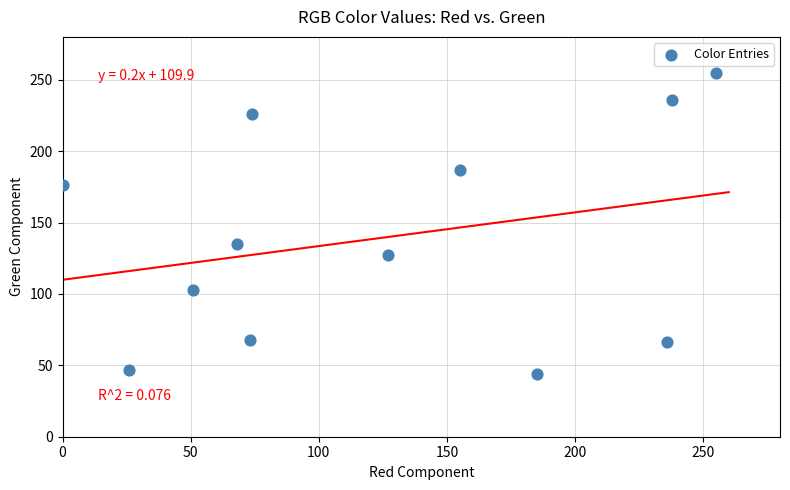

What Y value in the scatter plot is closest to 149?

135